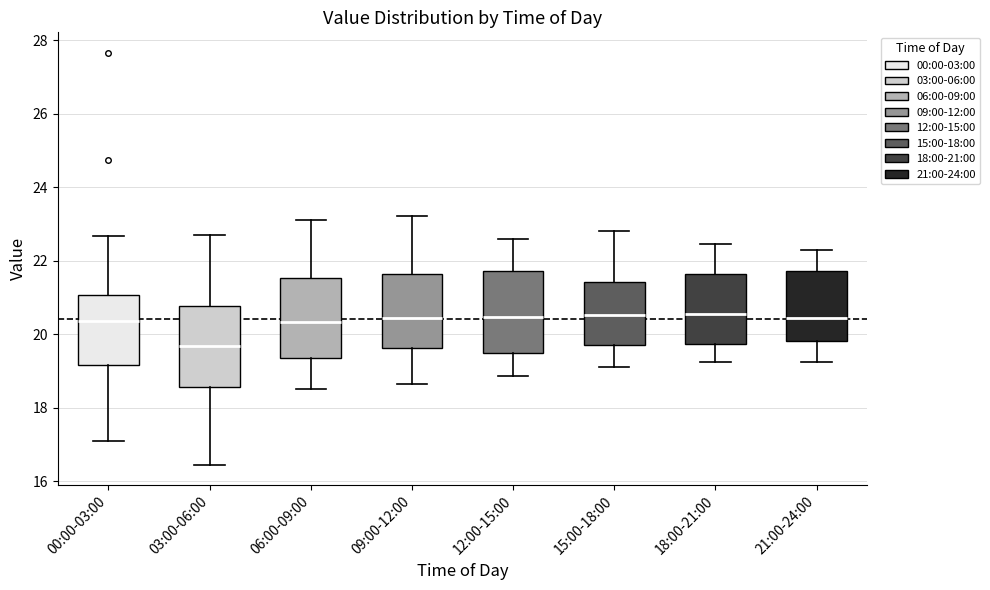

Reading left to right, read every box against the y-axis: the position of its median line, the range the box covers, and the ends of its whiskers. The values are not printed on the chart, so give them approximately, as read against the axis.

00:00-03:00: median 20.4, box 19.2 to 21.0, whiskers 17.2 to 22.6
03:00-06:00: median 19.6, box 18.6 to 20.8, whiskers 16.4 to 22.8
06:00-09:00: median 20.4, box 19.4 to 21.6, whiskers 18.6 to 23.2
09:00-12:00: median 20.4, box 19.6 to 21.6, whiskers 18.6 to 23.2
12:00-15:00: median 20.4, box 19.4 to 21.8, whiskers 18.8 to 22.6
15:00-18:00: median 20.6, box 19.8 to 21.4, whiskers 19.2 to 22.8
18:00-21:00: median 20.6, box 19.8 to 21.6, whiskers 19.2 to 22.4
21:00-24:00: median 20.4, box 19.8 to 21.8, whiskers 19.2 to 22.4